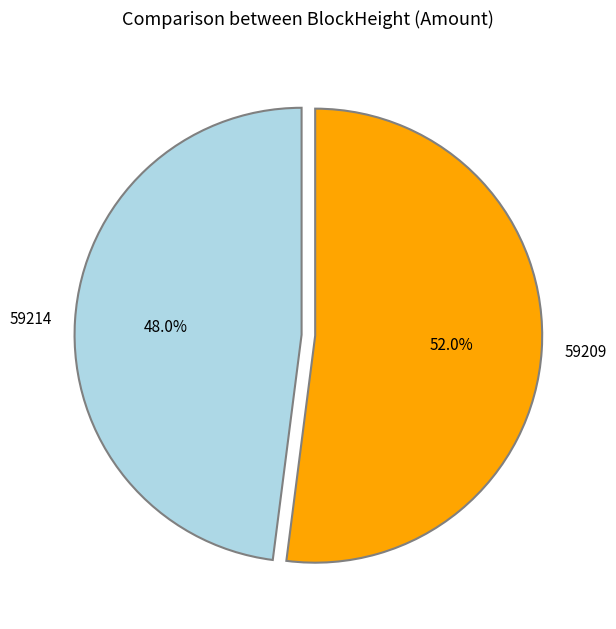

The 59214 slice represents 1% of the pie. True or false?

False